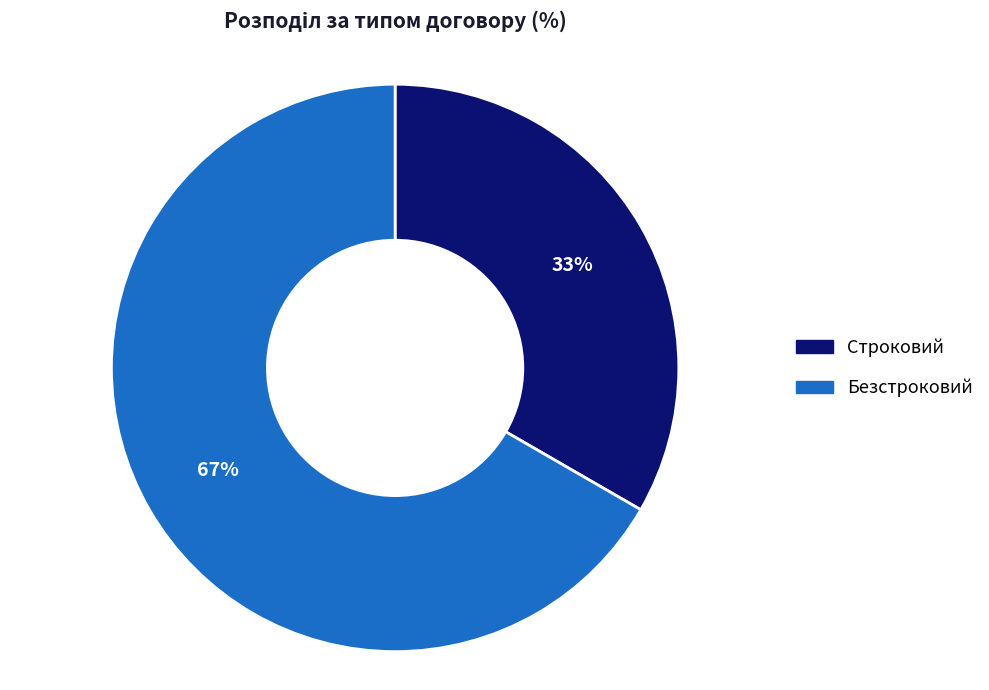

Which has a higher value, Безстроковий or Строковий?

Безстроковий